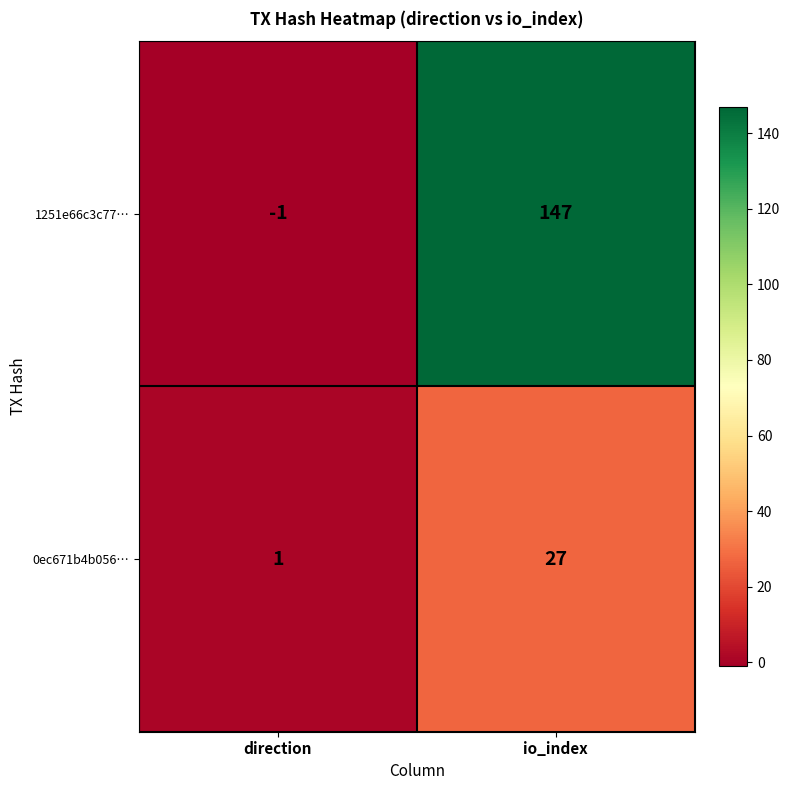

What is the minimum value shown in the chart?

-1